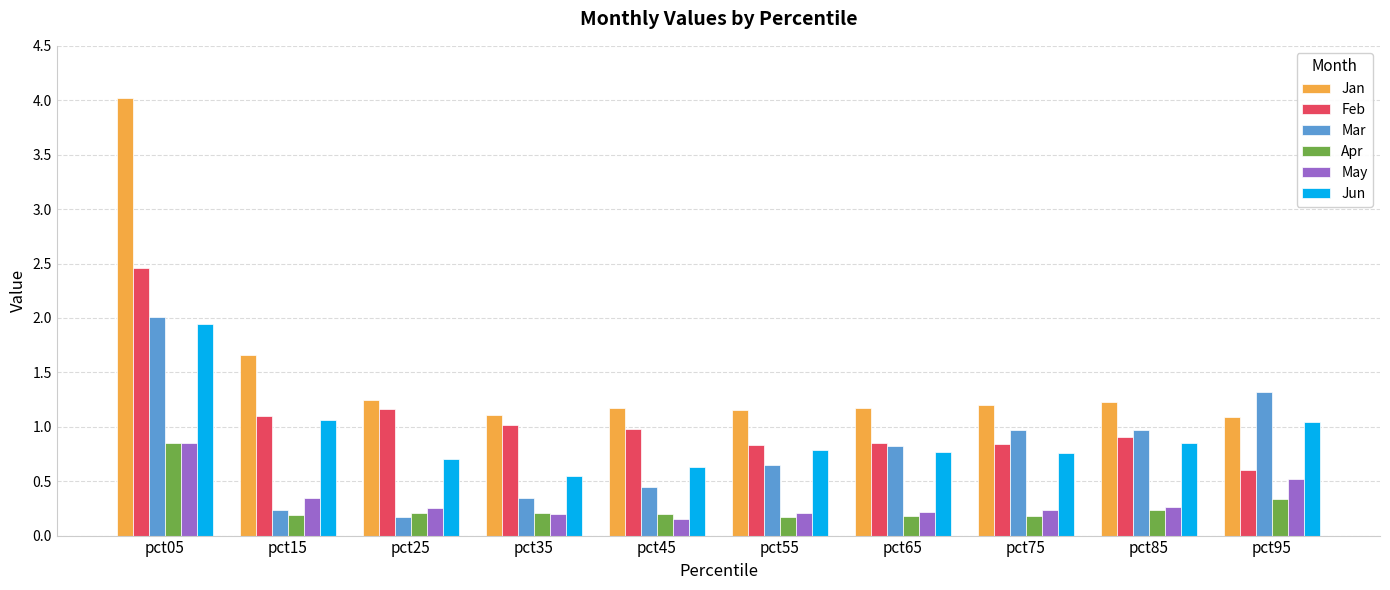

True or false: Mar has a value of 2.0 at pct05.

True